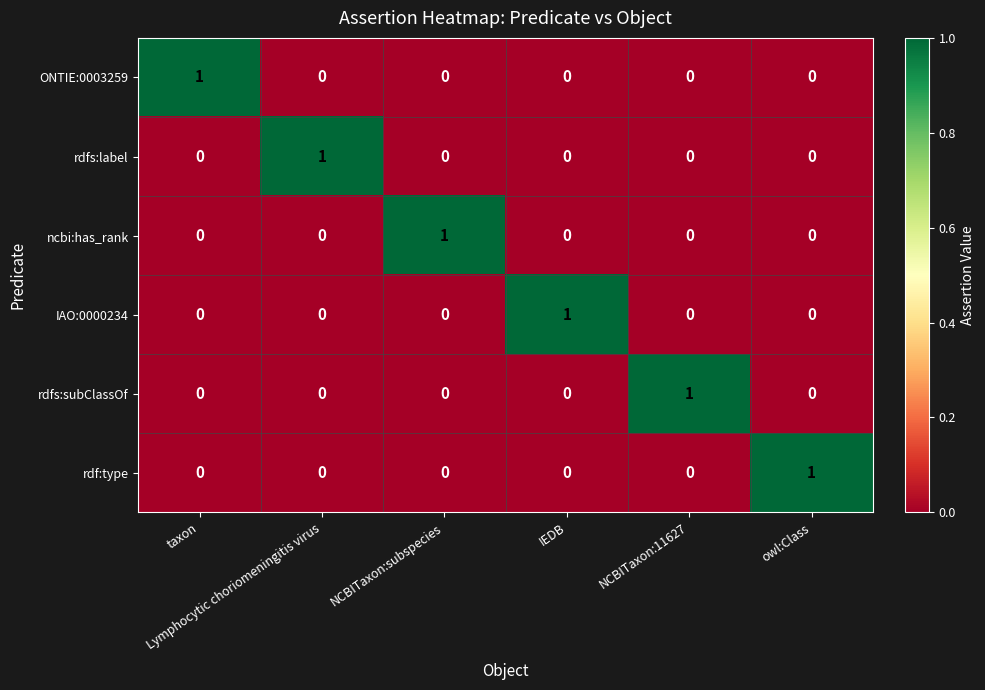

Count the number of data series in this chart.

6